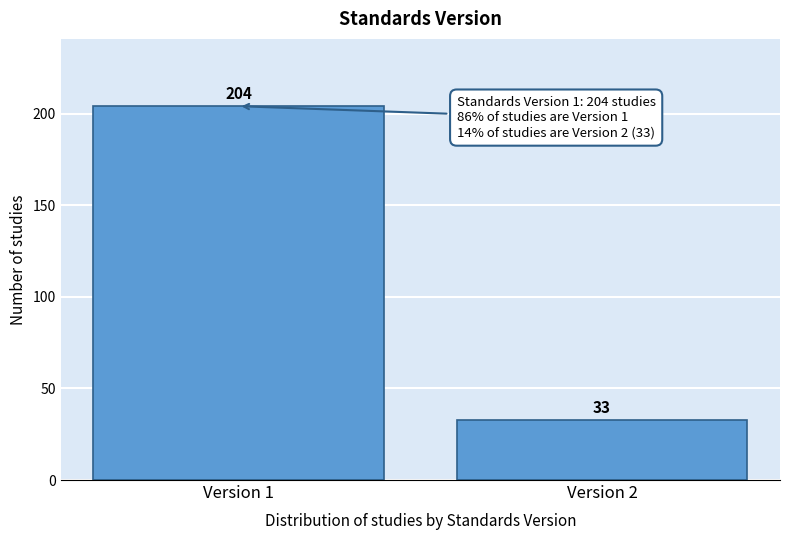

Reading left to right, what are all the values shown in this chart?

Version 1=204	Version 2=33